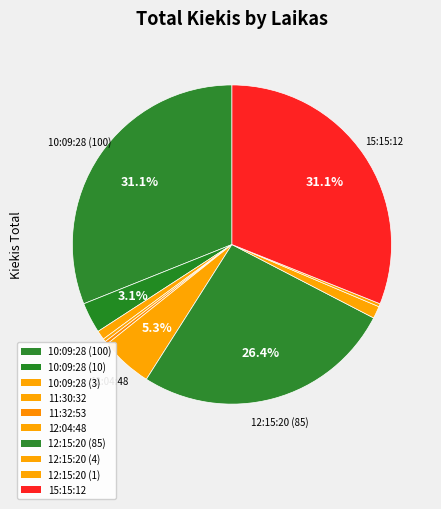

How much of the chart is everything except 15:15:12?

68.9%